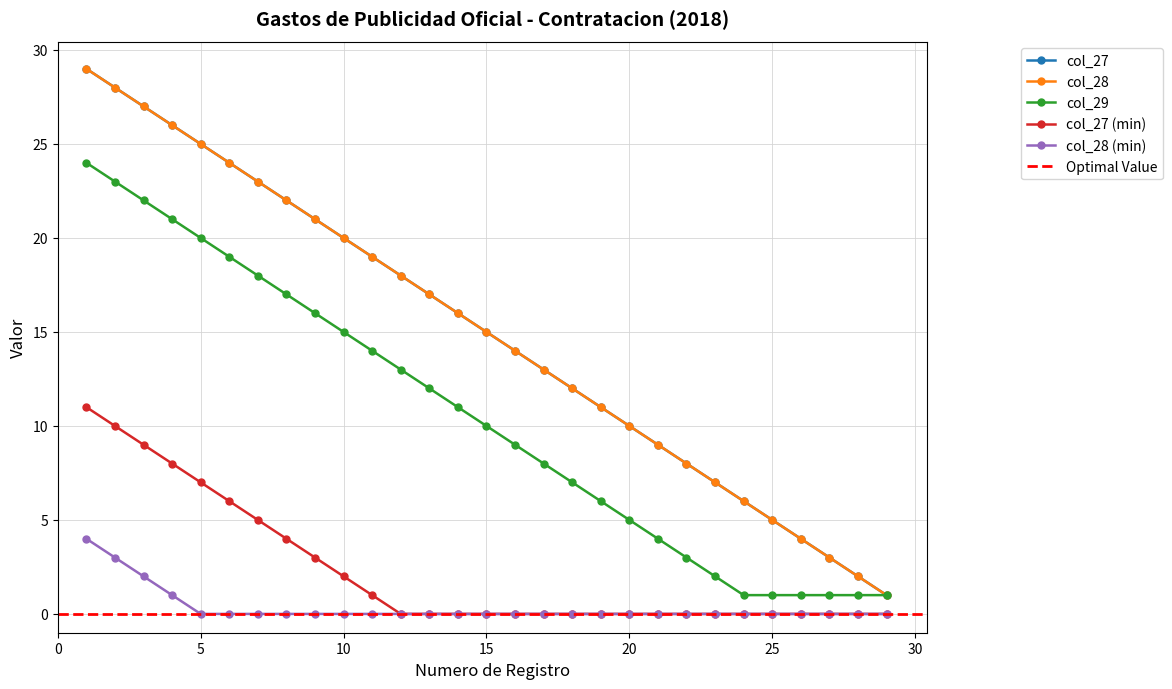

List the labels in order of col_27 value, smallest first.

29, 28, 27, 26, 25, 24, 23, 22, 21, 20, 19, 18, 17, 16, 15, 14, 13, 12, 11, 10, 9, 8, 7, 6, 5, 4, 3, 2, 1